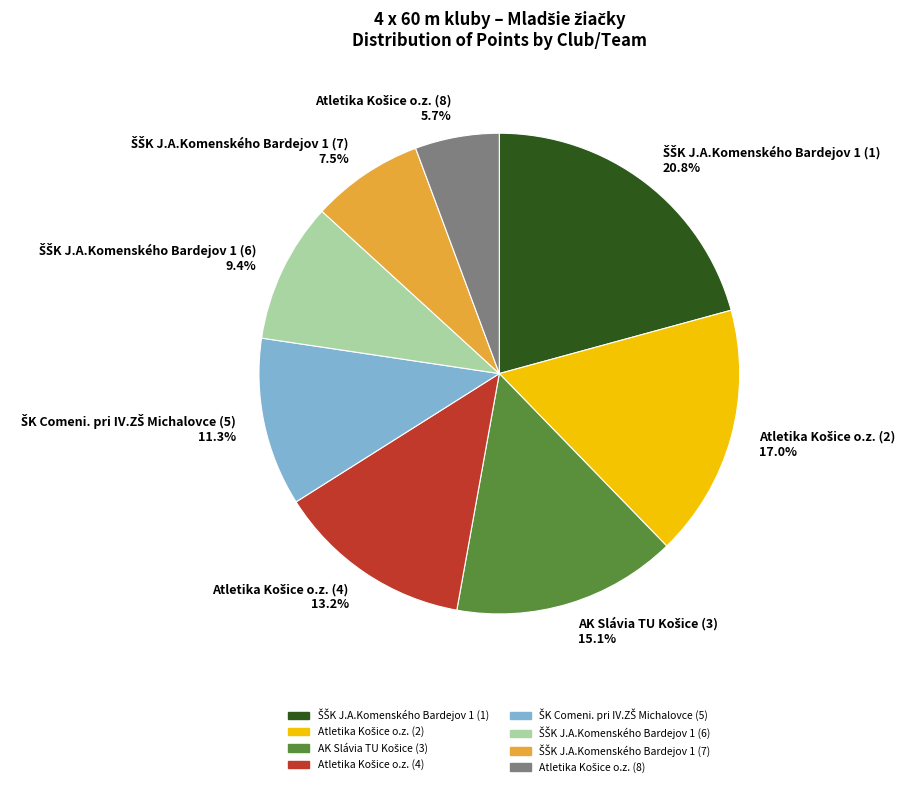

Is there any slice that represents more than half of the pie?

No